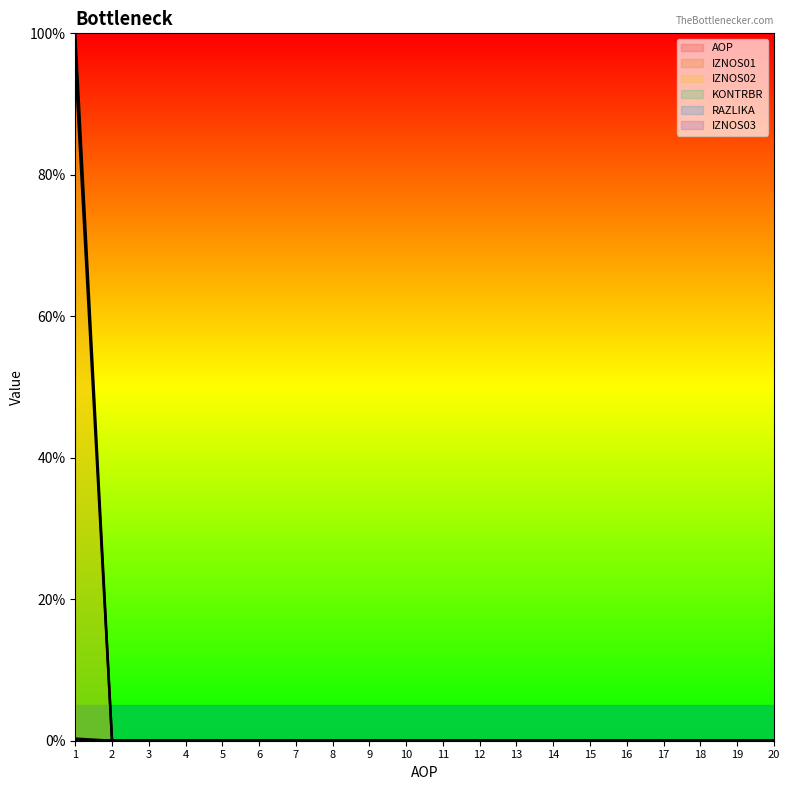

The value of RAZLIKA at 2 is 0.0. True or false?

True